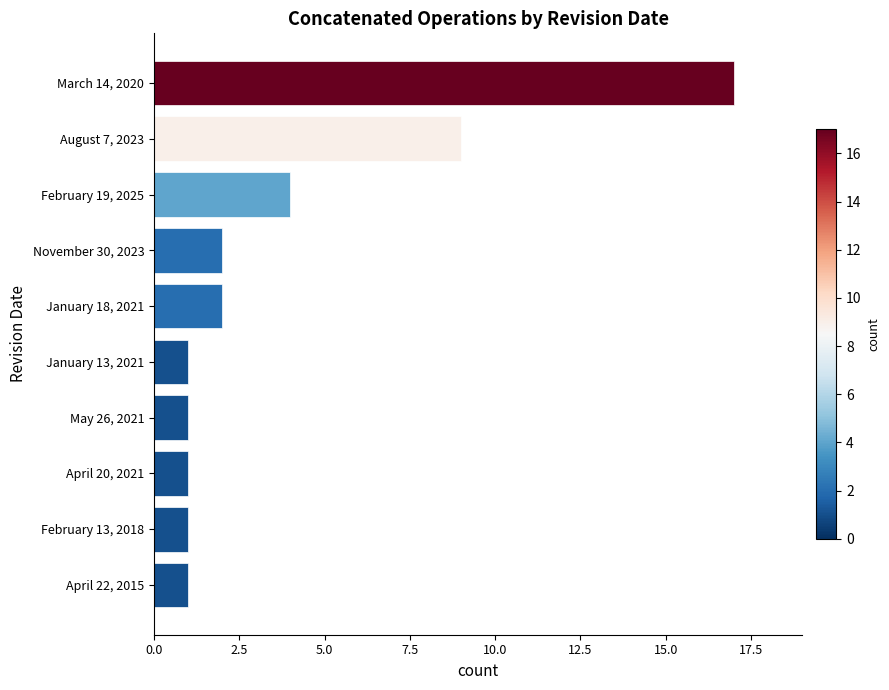

The chart shows a value of 1 at April 20, 2021. True or false?

True